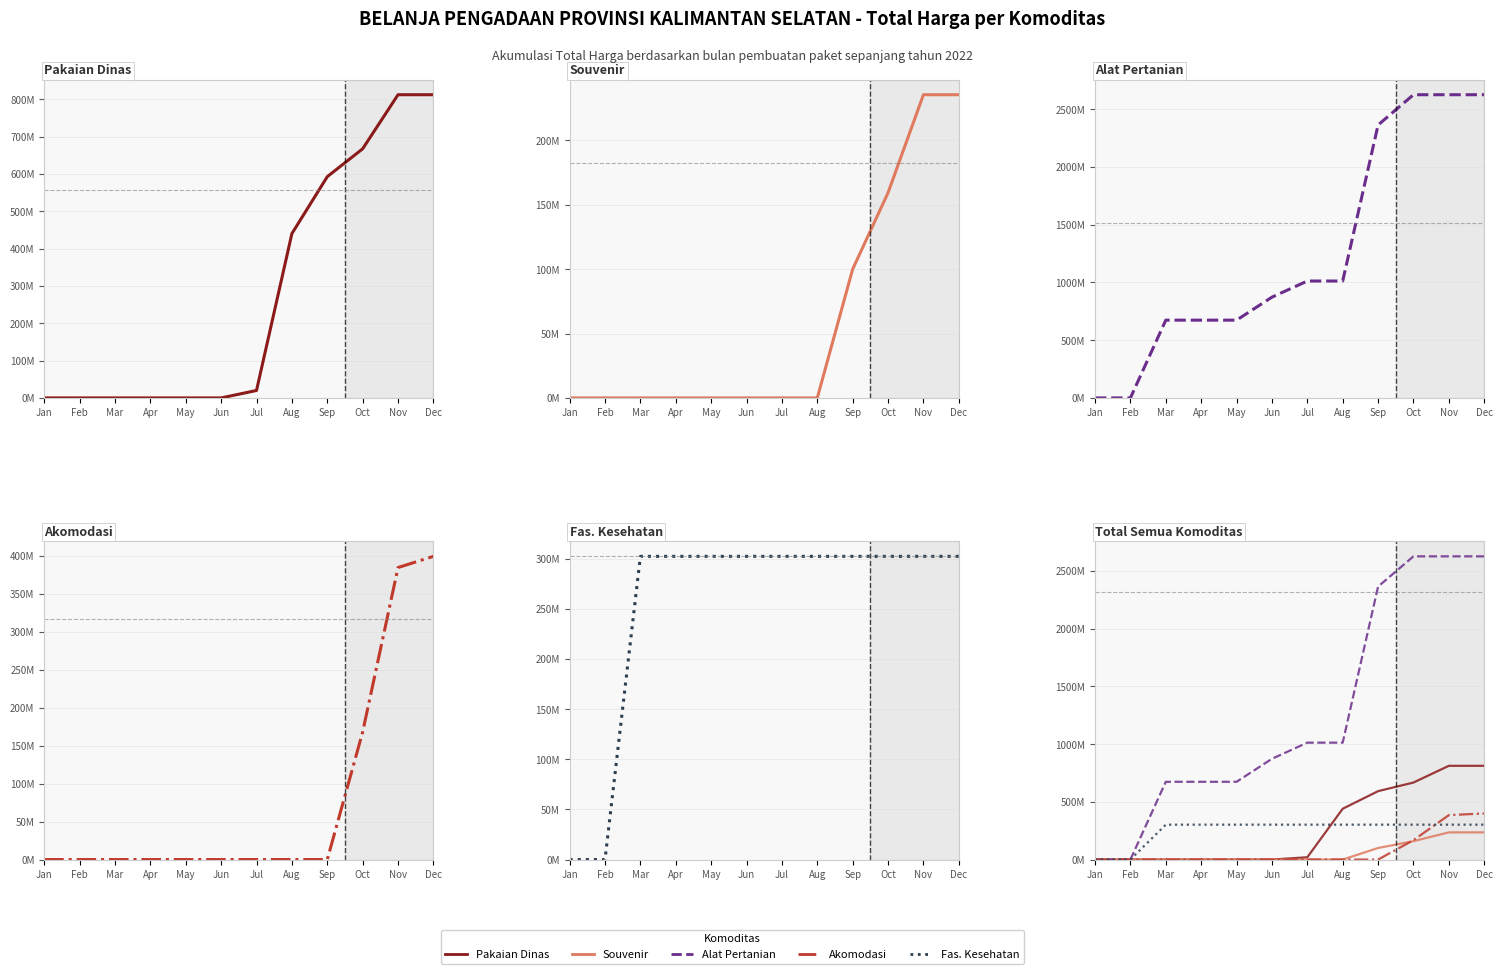

How many data points in Alat Pertanian are less than 1012?

6